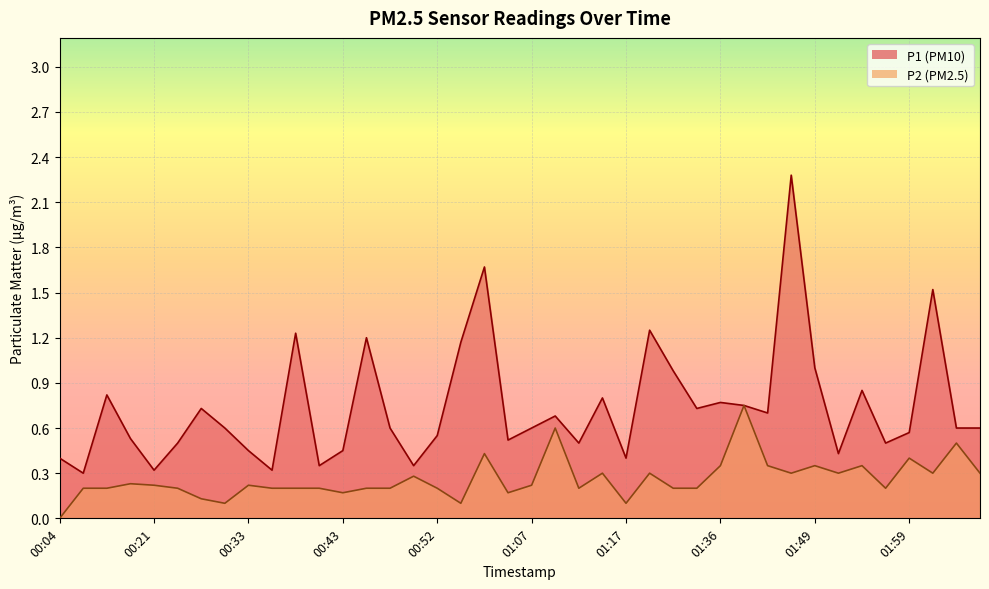

Which series has the widest spread of values?

P1